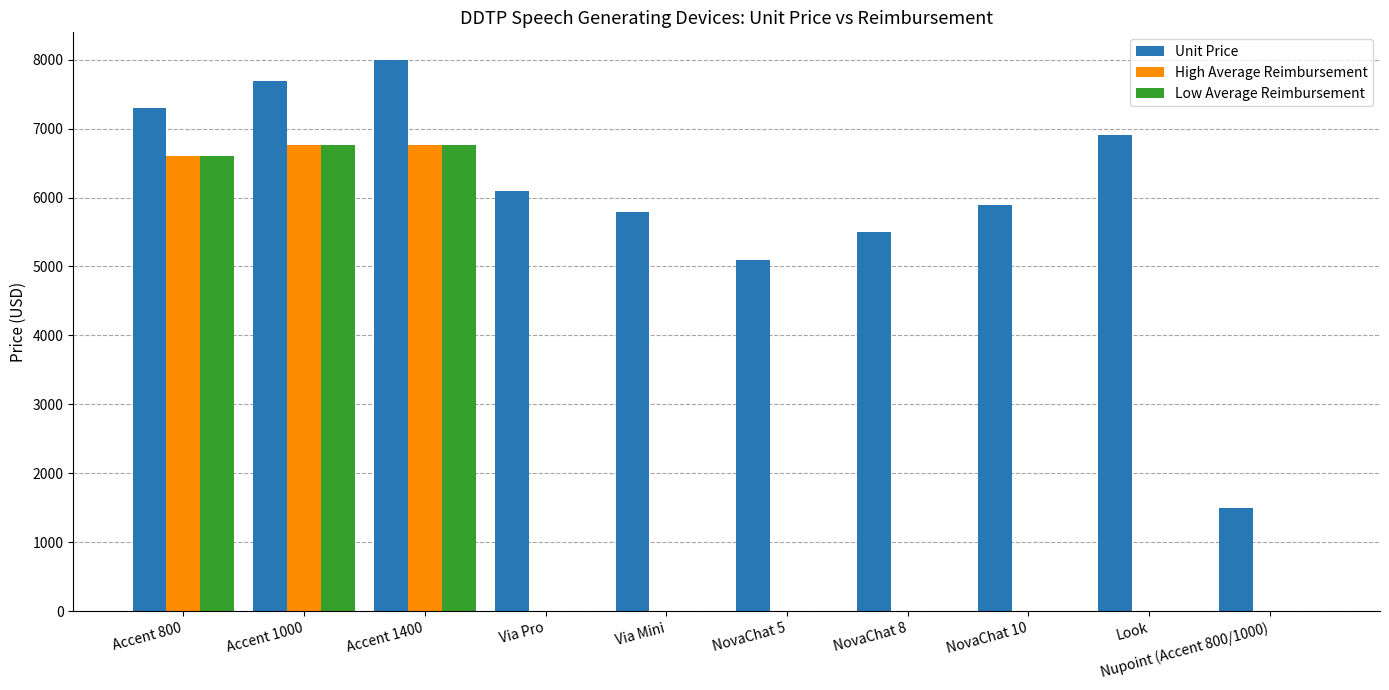

What is the sum of all Unit Price values?

59755.0